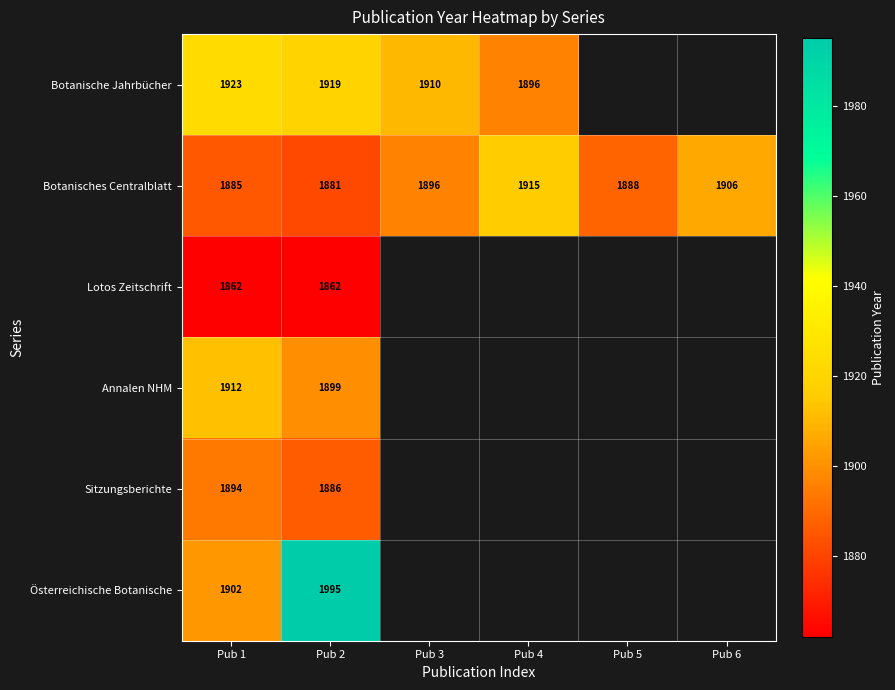

The Botanisches Centralblatt series shows 1885 at Pub 1. True or false?

True